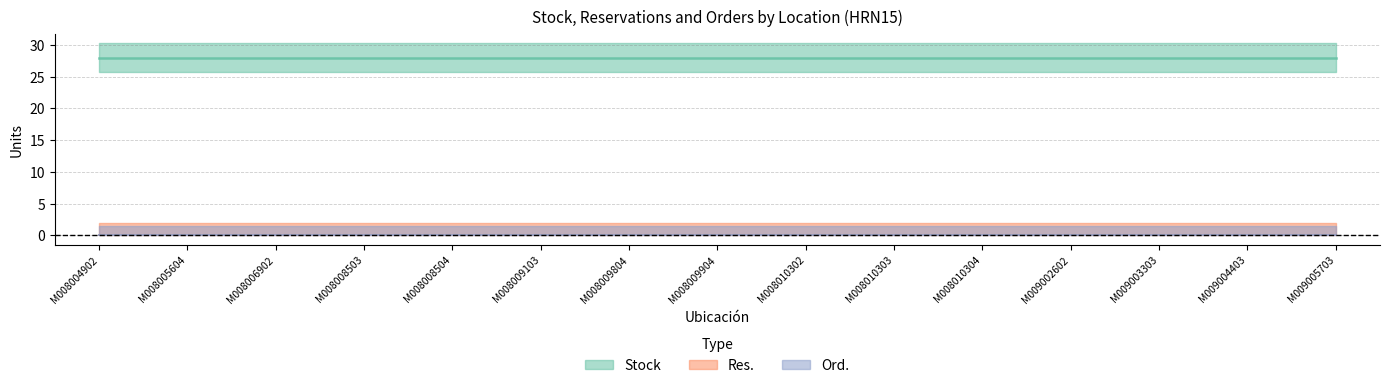

How many lines are shown in the chart?

3